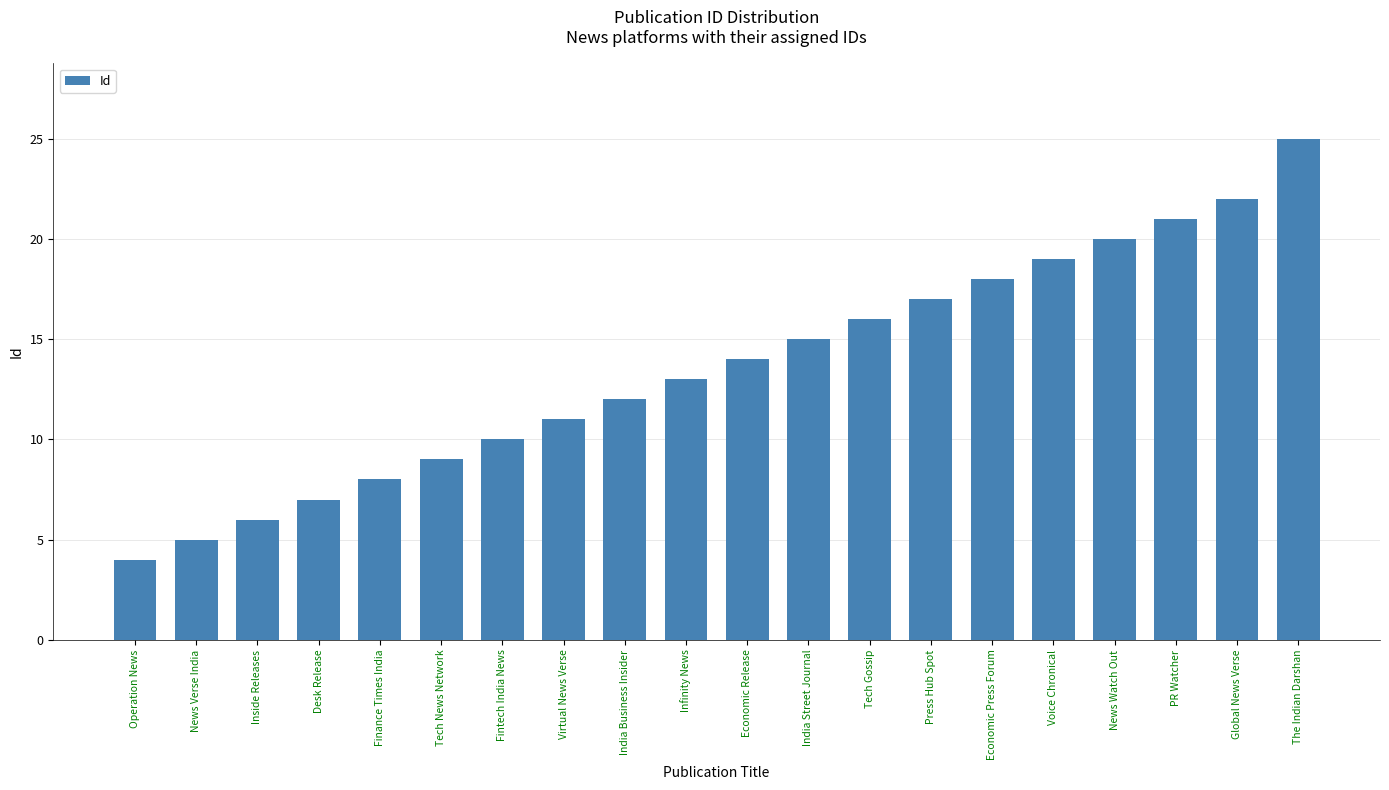

Read the value at Tech News Network, to the nearest 5.

10